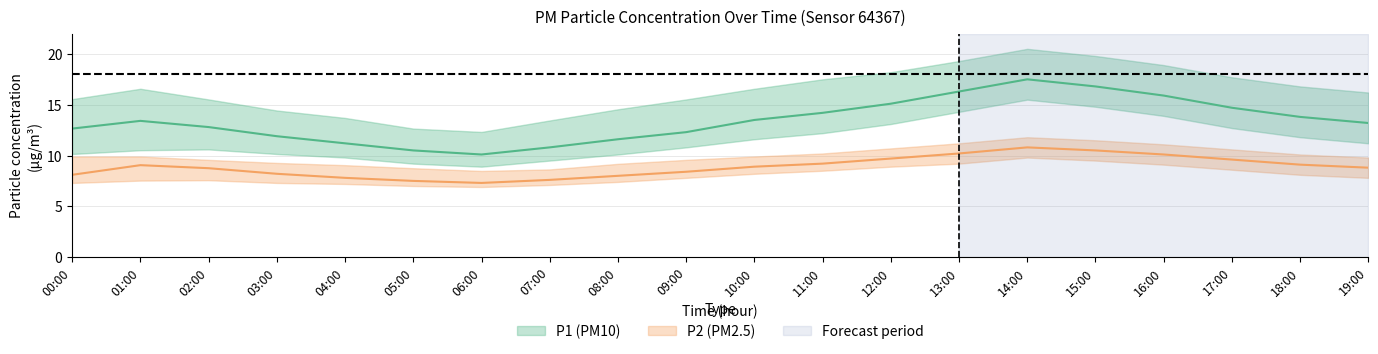

Is the value of P2_mean at 07:00 greater than the value of P2_lower at 13:00?

No